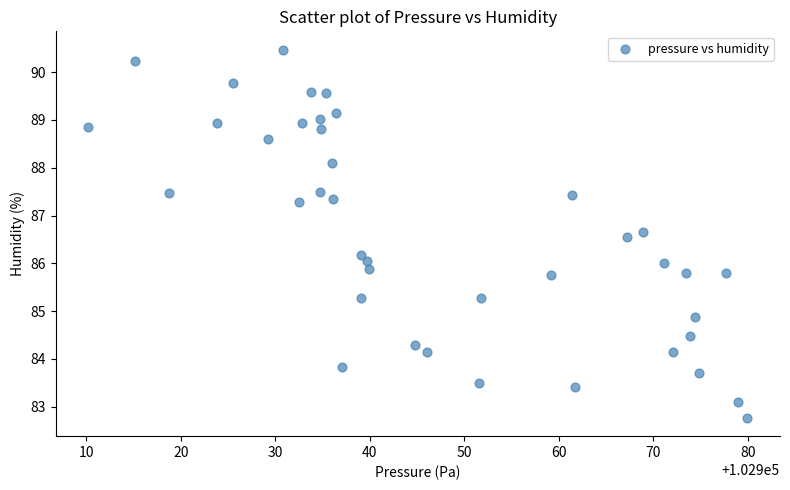

What is the range of X values (max minus min)?

69.7